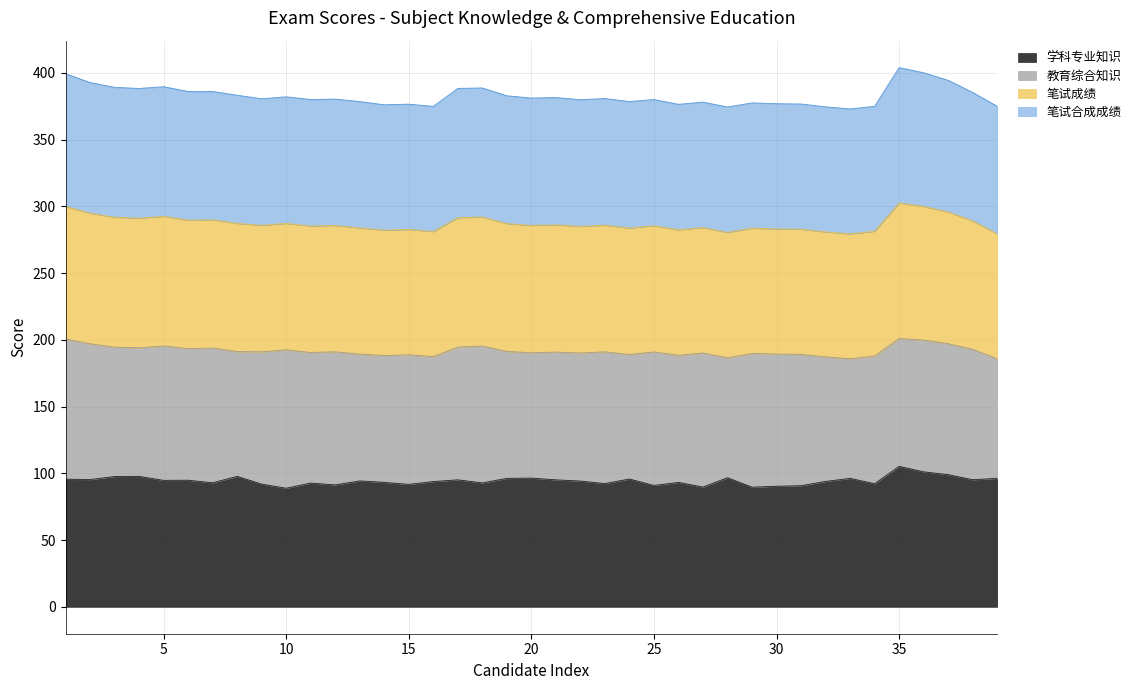

True or false: 学科专业知识 and 笔试成绩 cross at least once.

False